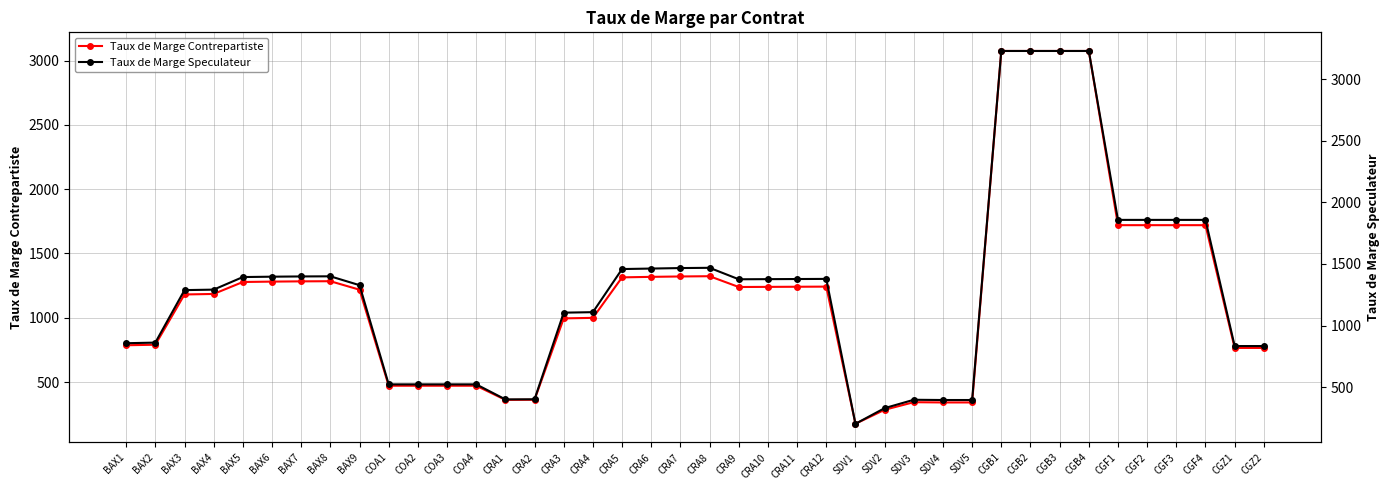

Where is Taux de Marge Contrepartiste nearest to the value 1625?

CGF1